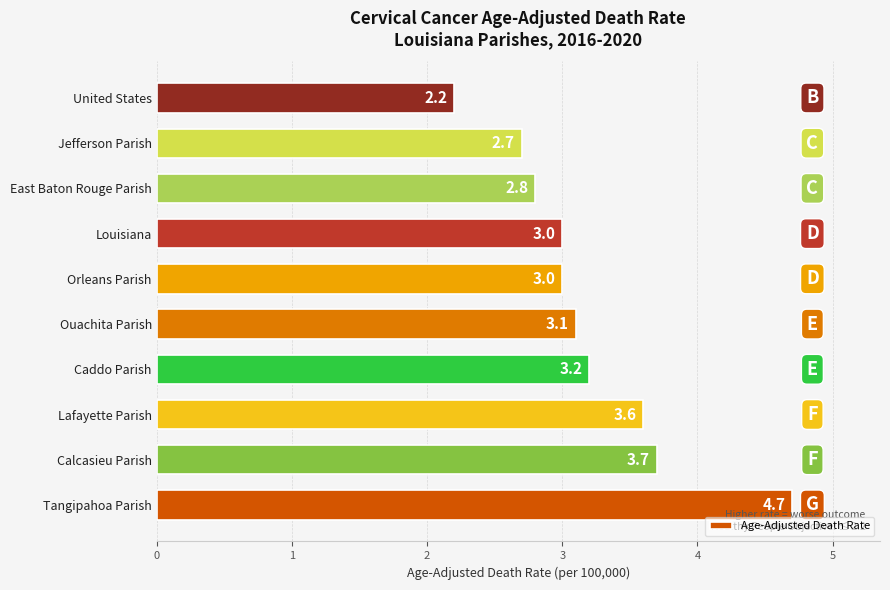

What is the minimum value shown in the chart?

2.2